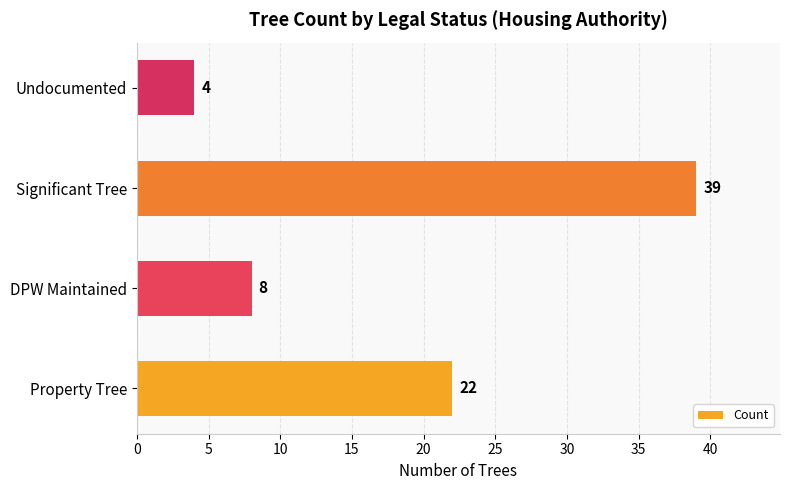

Between DPW Maintained and Property Tree, which is larger?

Property Tree